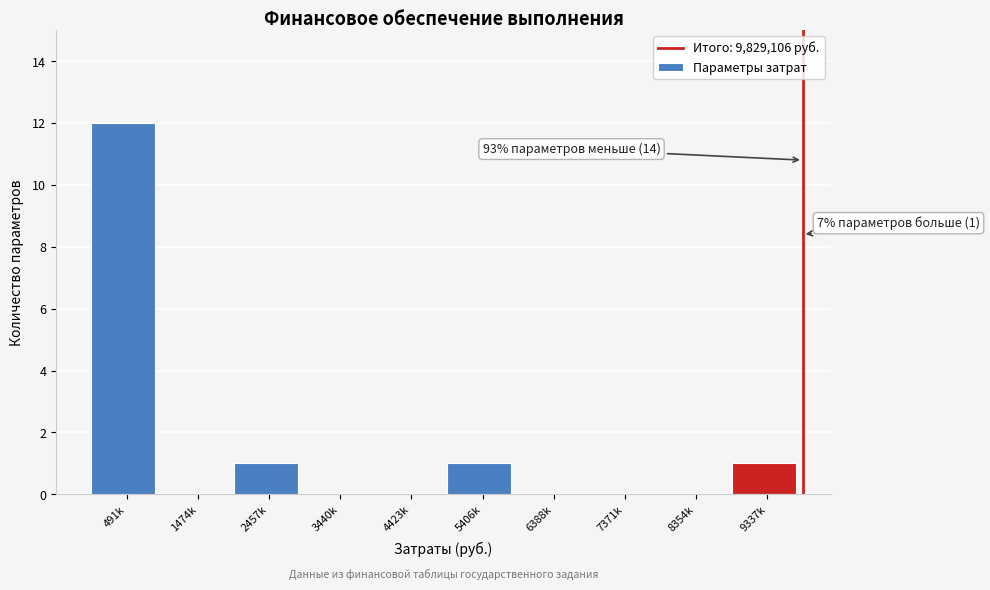

Reading right to left, what are all the values shown in this chart?

9337k=1	8354k=0	7371k=0	6388k=0	5406k=1	4423k=0	3440k=0	2457k=1	1474k=0	491k=12